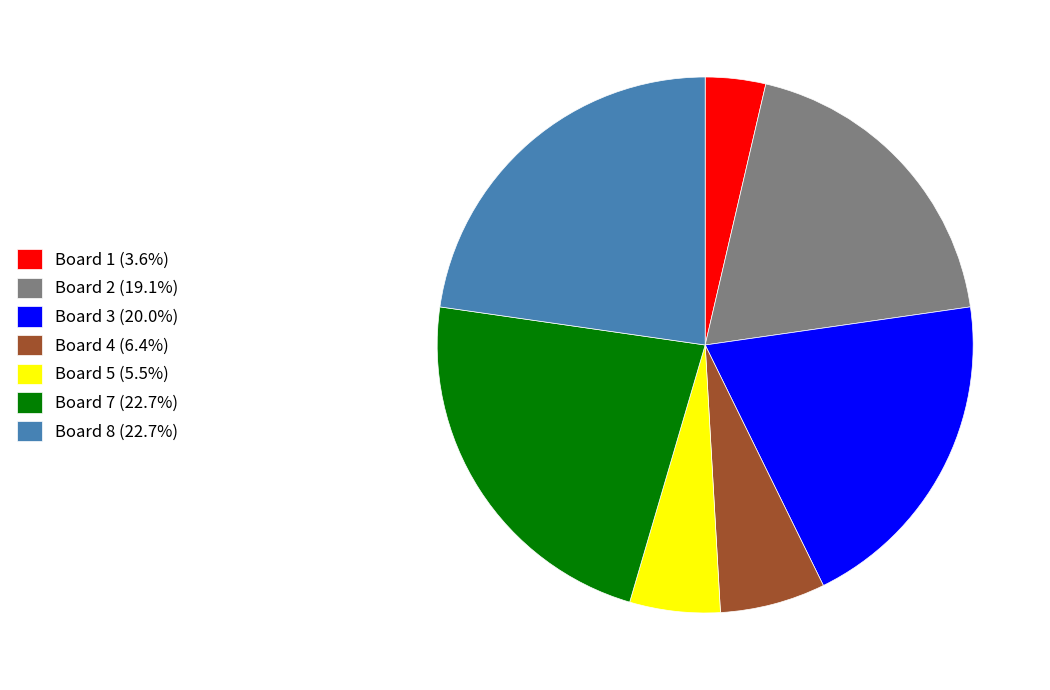

Is Board 4 (6.4%) the majority of the pie?

No